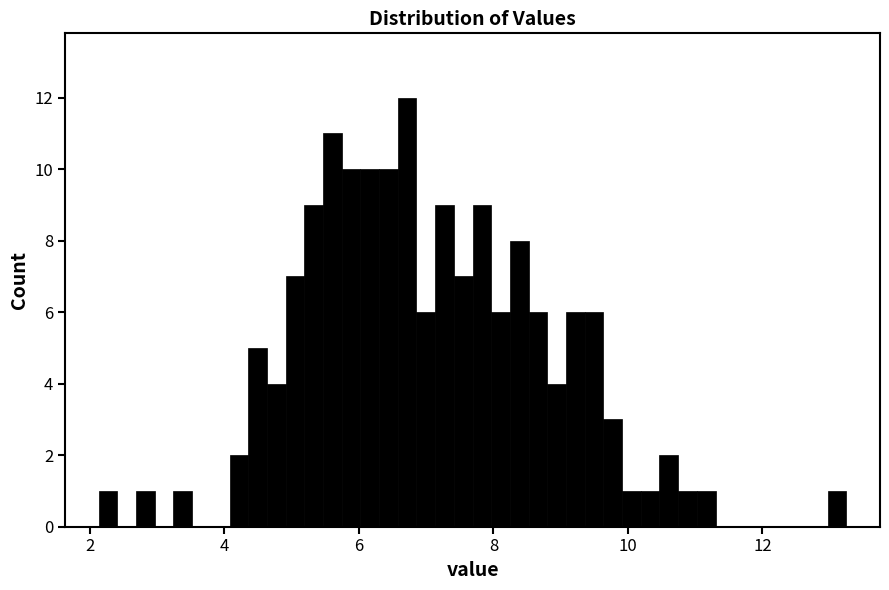

Around what value on the x-axis is the tallest bar? Give the approximate position of its centre, as read against the axis.

6.8